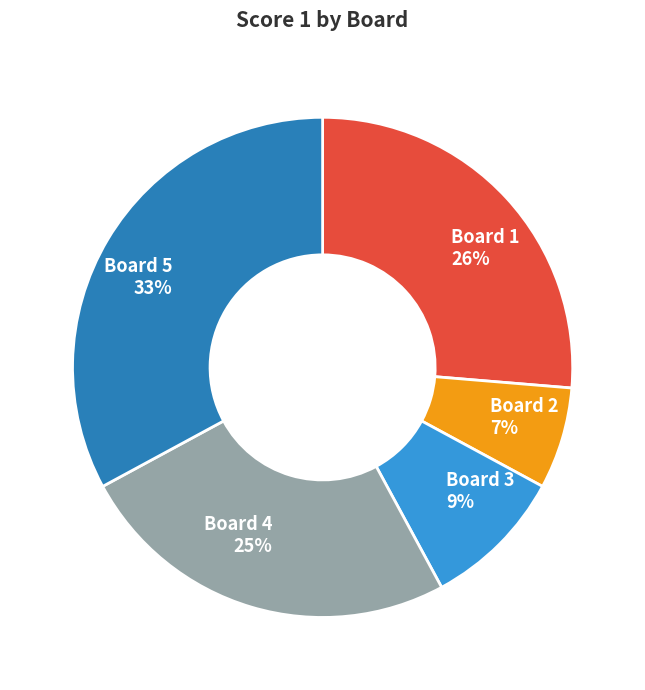

True or false: Board 2 accounts for 1% of the total.

False